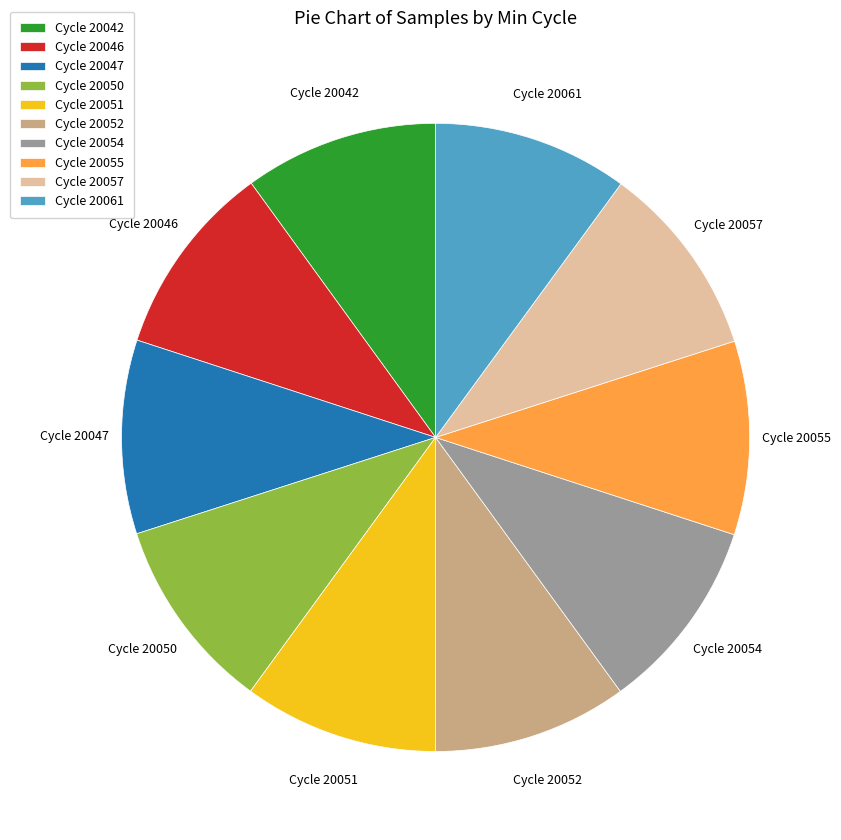

Is there a majority slice in this chart?

No